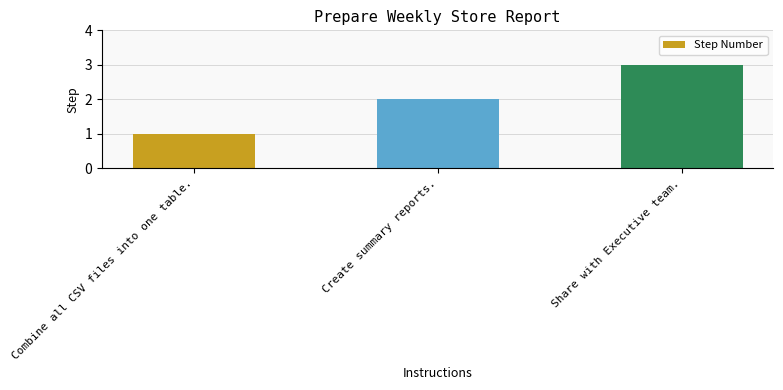

True or false: the data shows 3 at Share with Executive team..

True